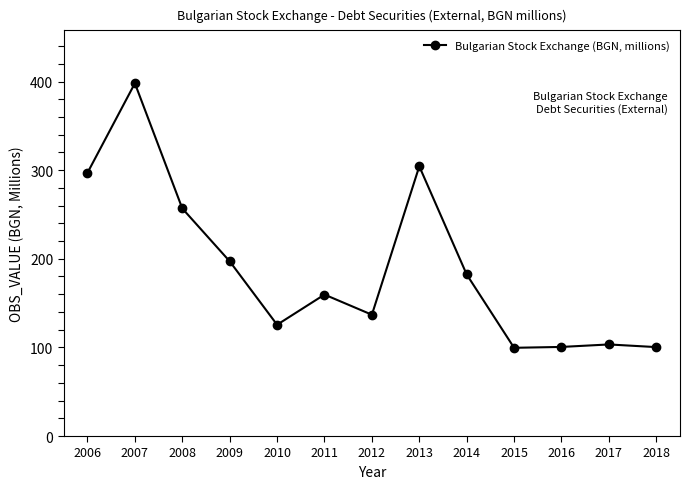

True or false: there are more than 2 points higher than both neighbors.

True